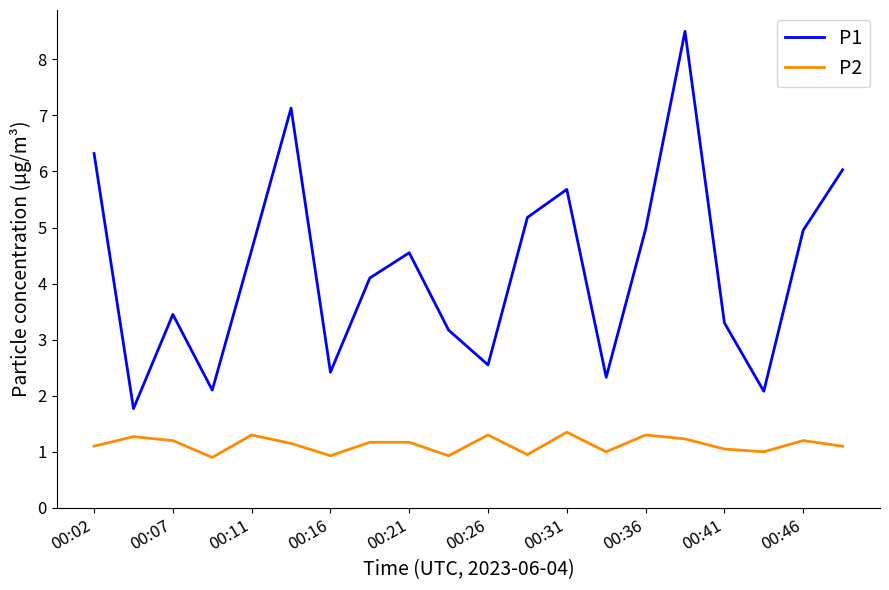

At how many categories does at least one series exceed 7?

2